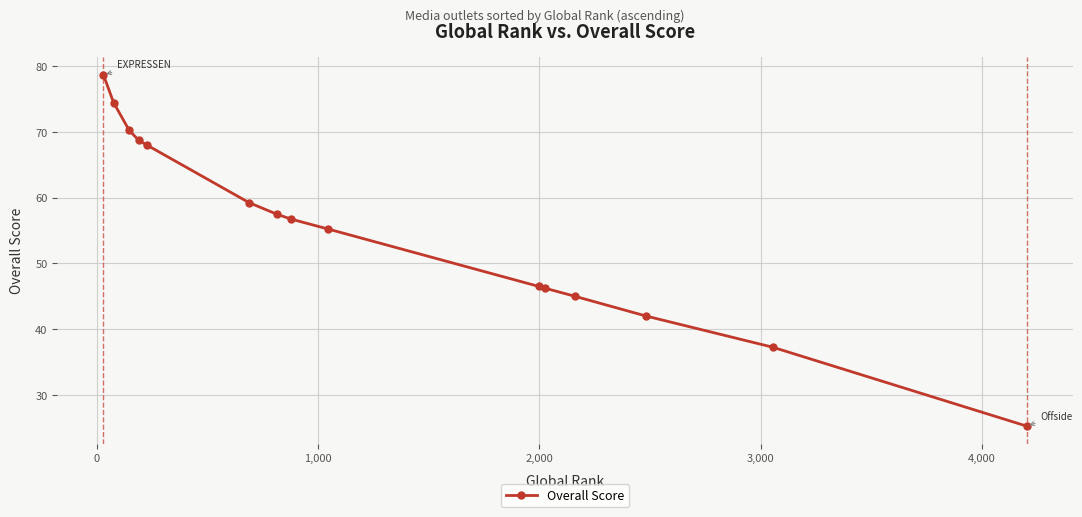

What is the difference between the maximum and minimum values?

53.5